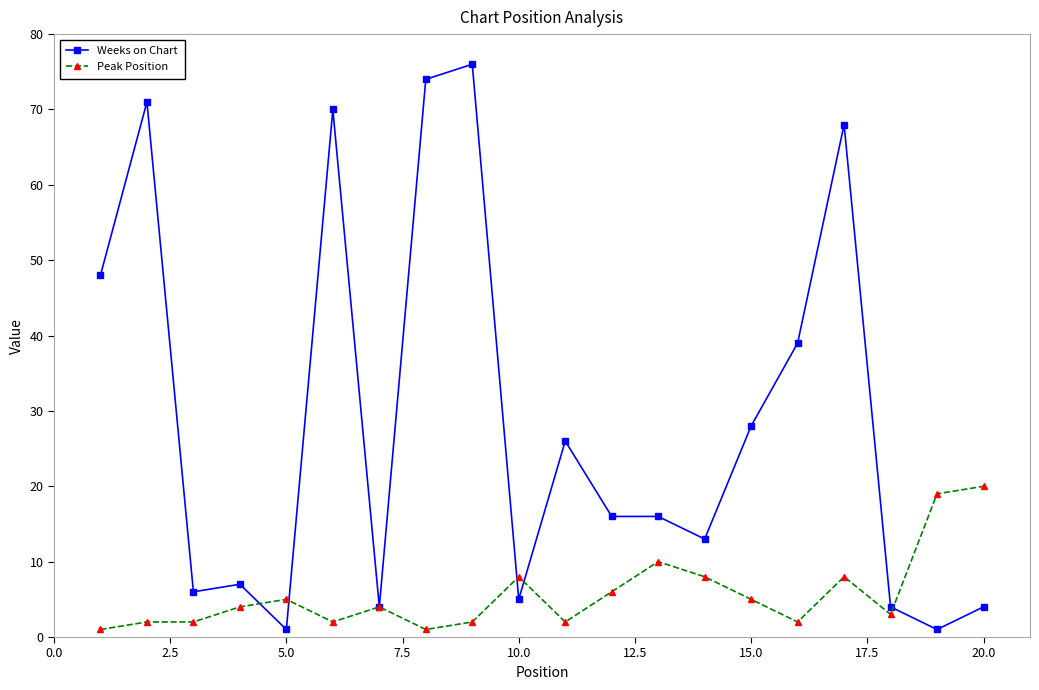

Which series has the largest range (max minus min)?

Weeks on Chart